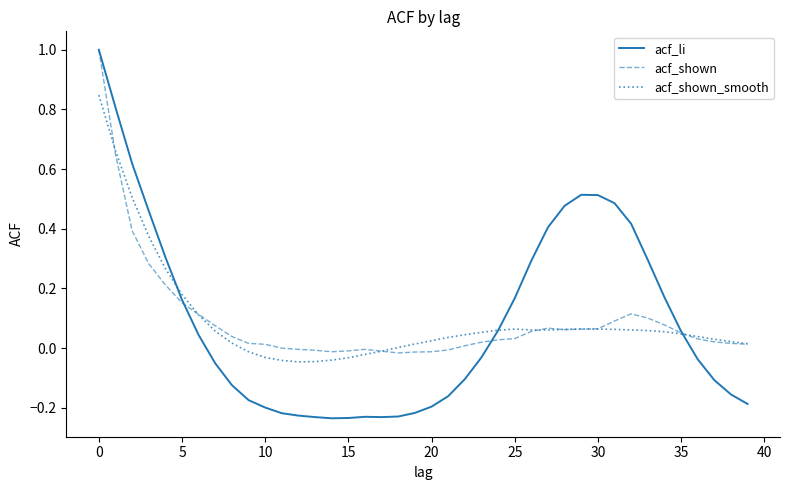

What is the greatest value displayed?

1.0